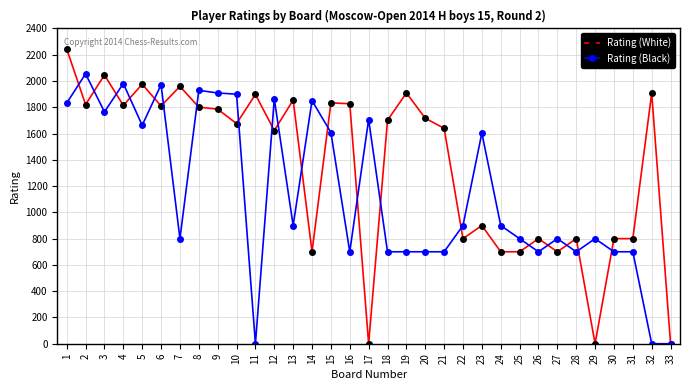

At how many categories does at least one series exceed 1481?

23